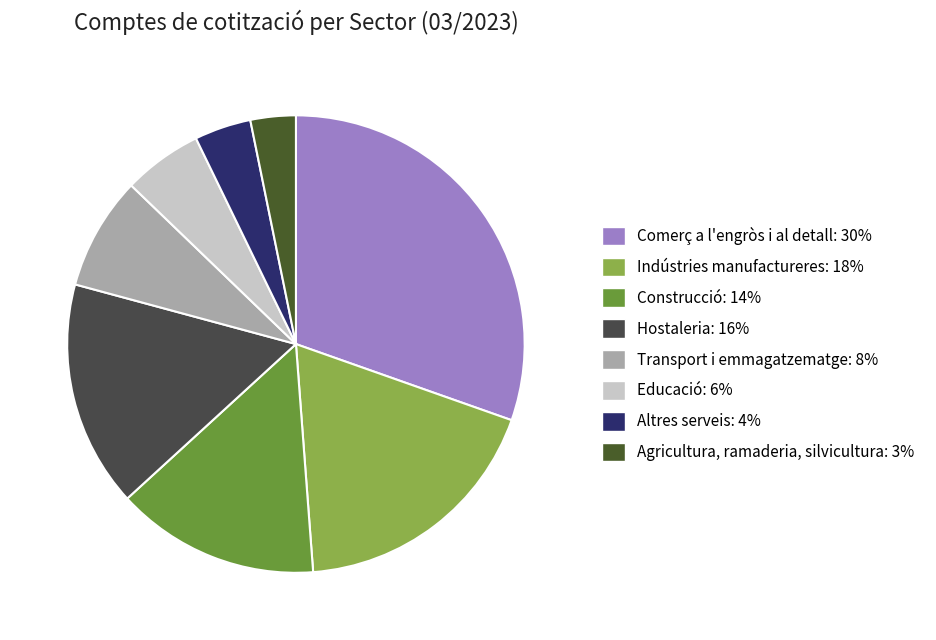

To the nearest percent, what is the average slice percentage?

12%